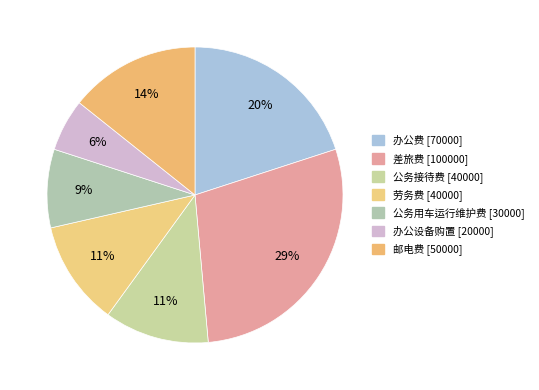

Count the number of slices in the pie.

7